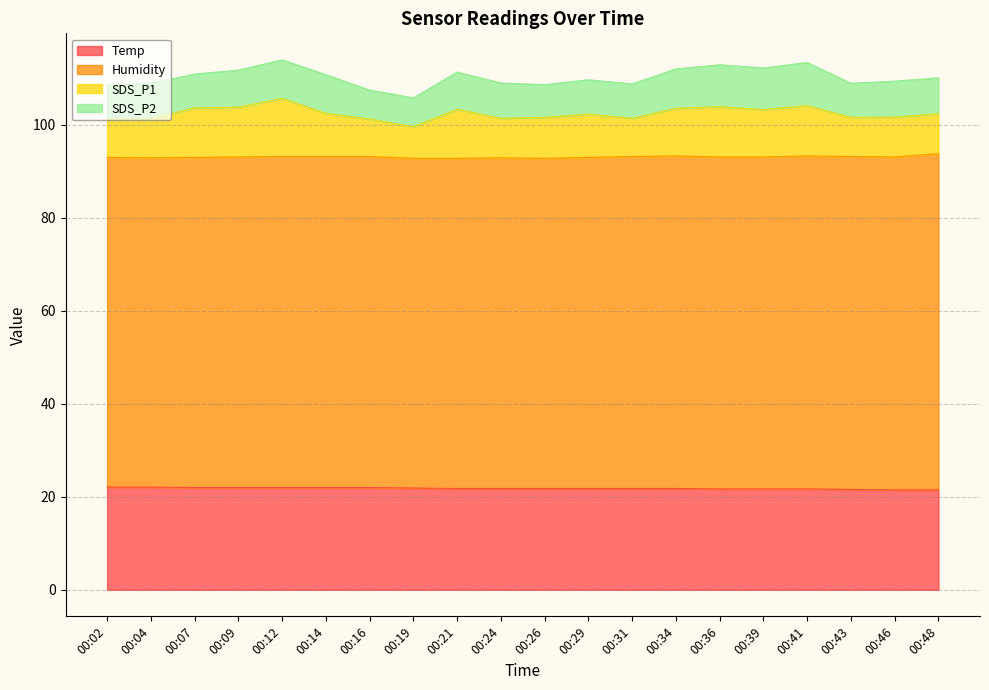

What is the total value across all series at 00:04?

109.0